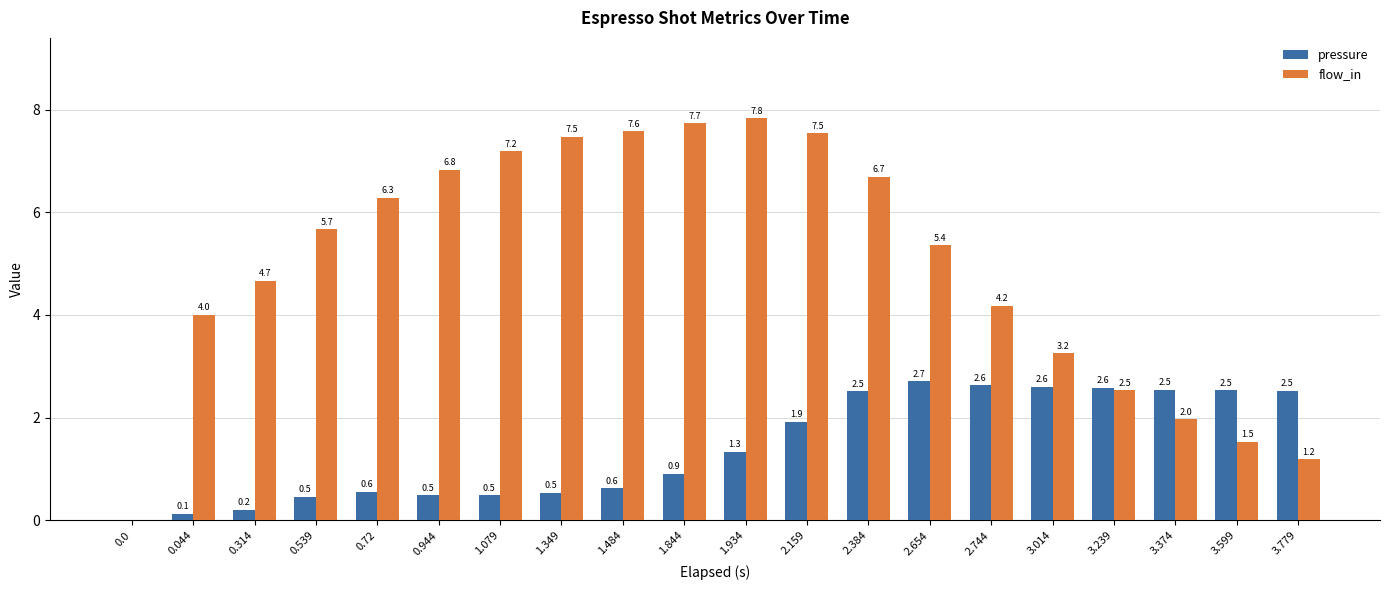

Does the chart contain stacked bars?

No